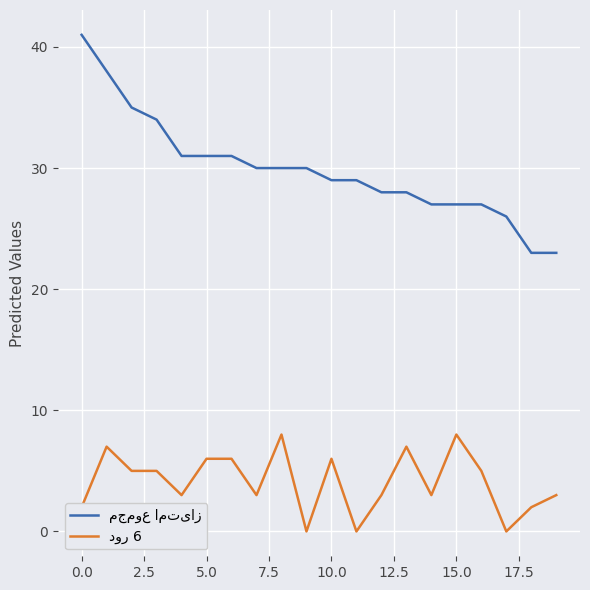

How many distinct data groups are displayed?

2